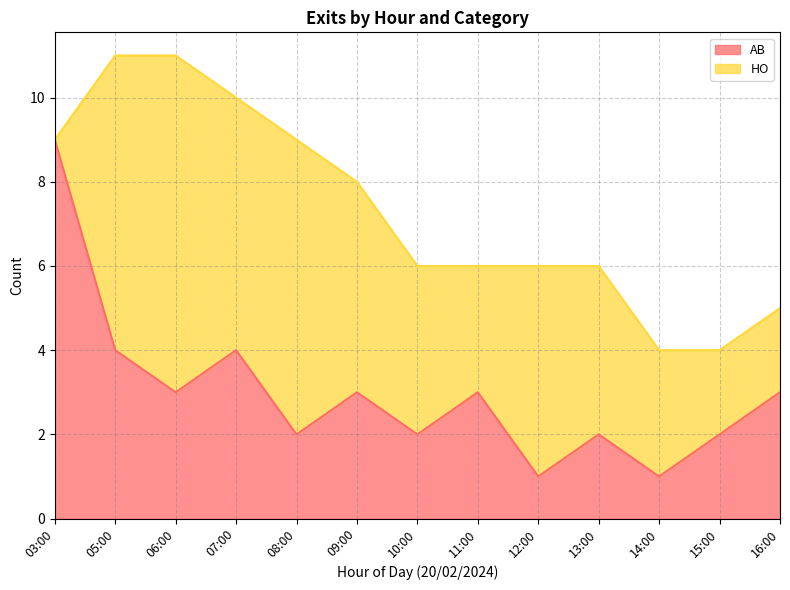

Which label corresponds to the largest value in the chart?

03:00